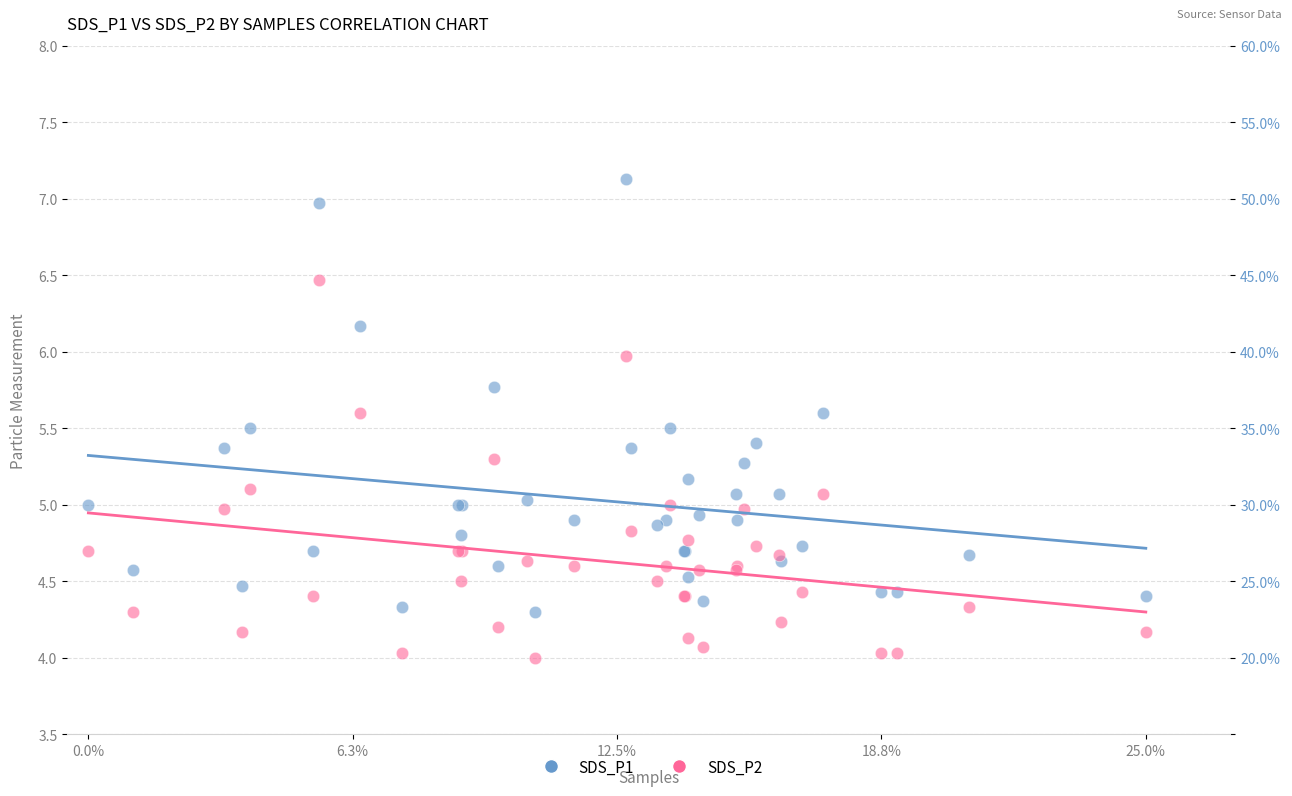

Which series has the widest spread of Y values?

SDS_P1